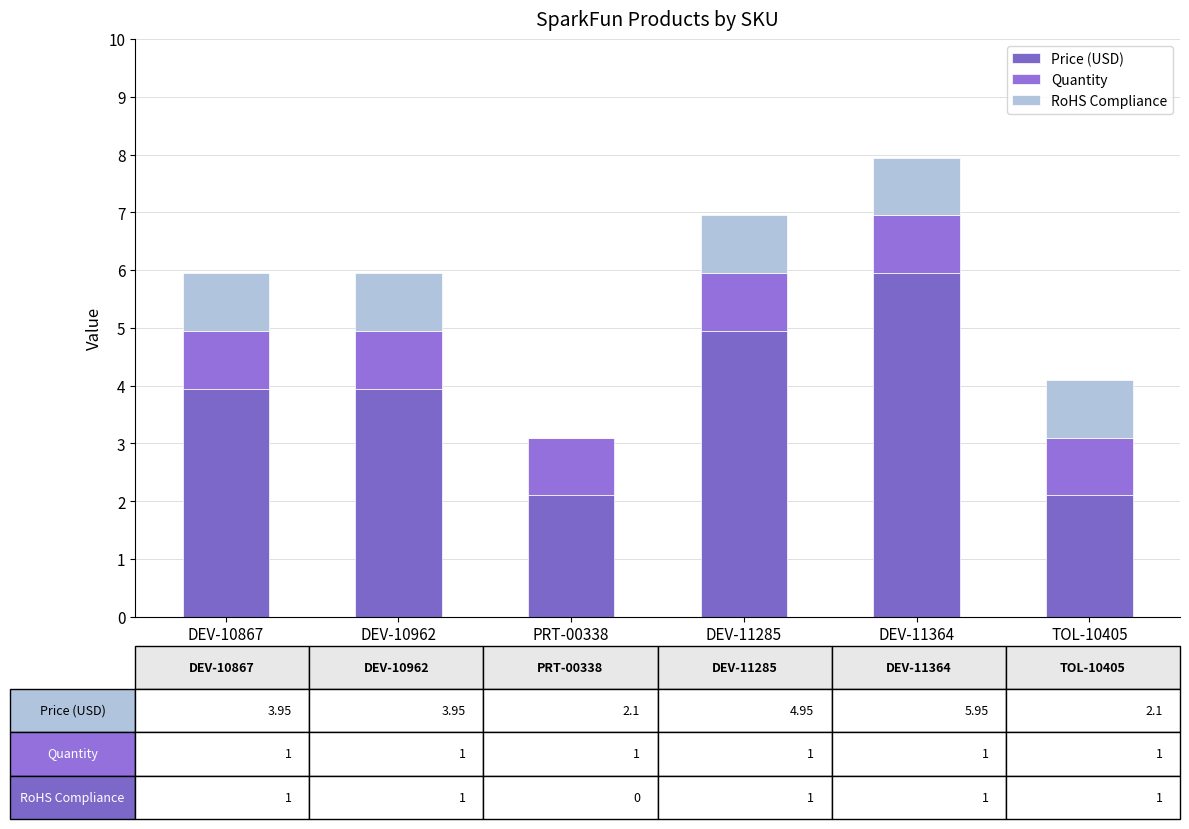

The value of Price (USD) at TOL-10405 is 2.1. True or false?

True